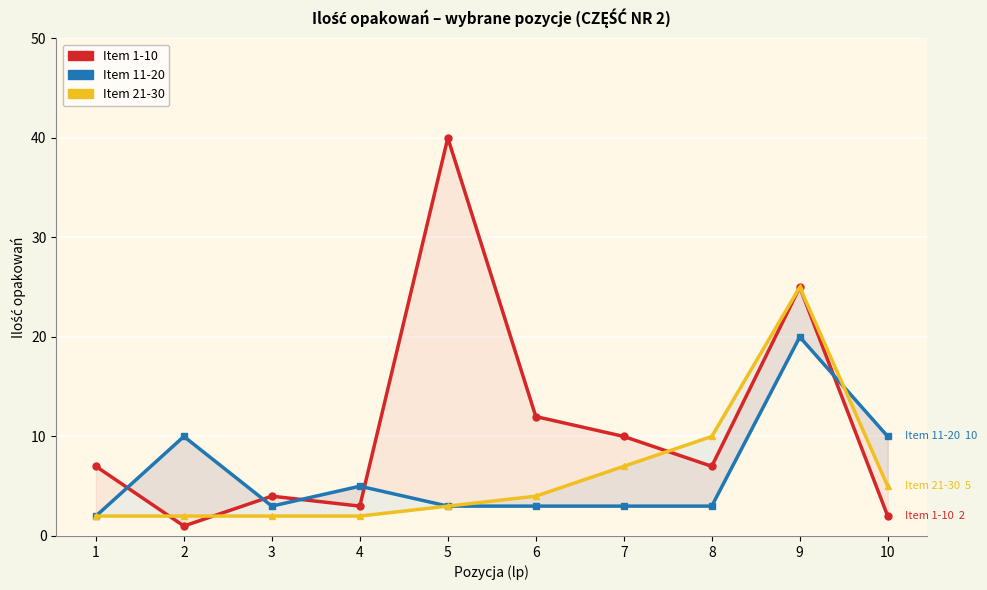

What value does the Item 11-20 series have at 9?

20